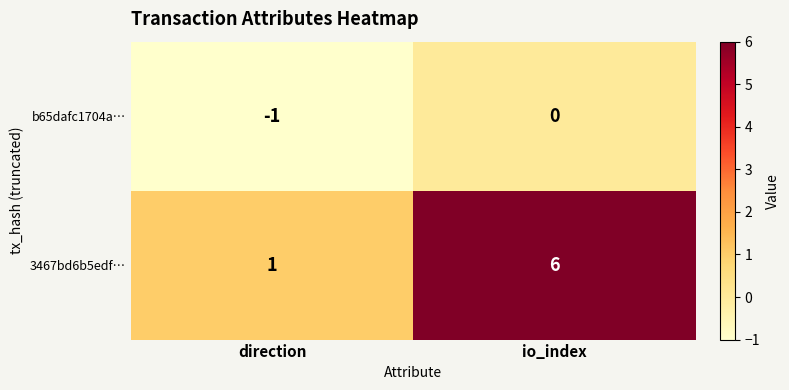

What is the spread (max minus min) of values at io_index?

6